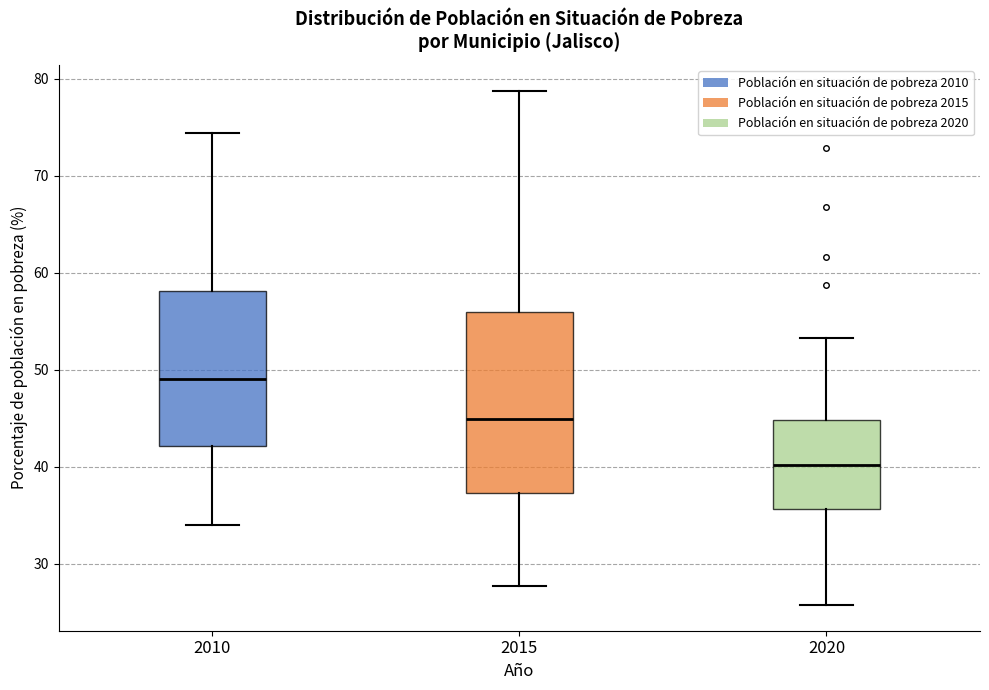

Which box has the highest median line?

2010